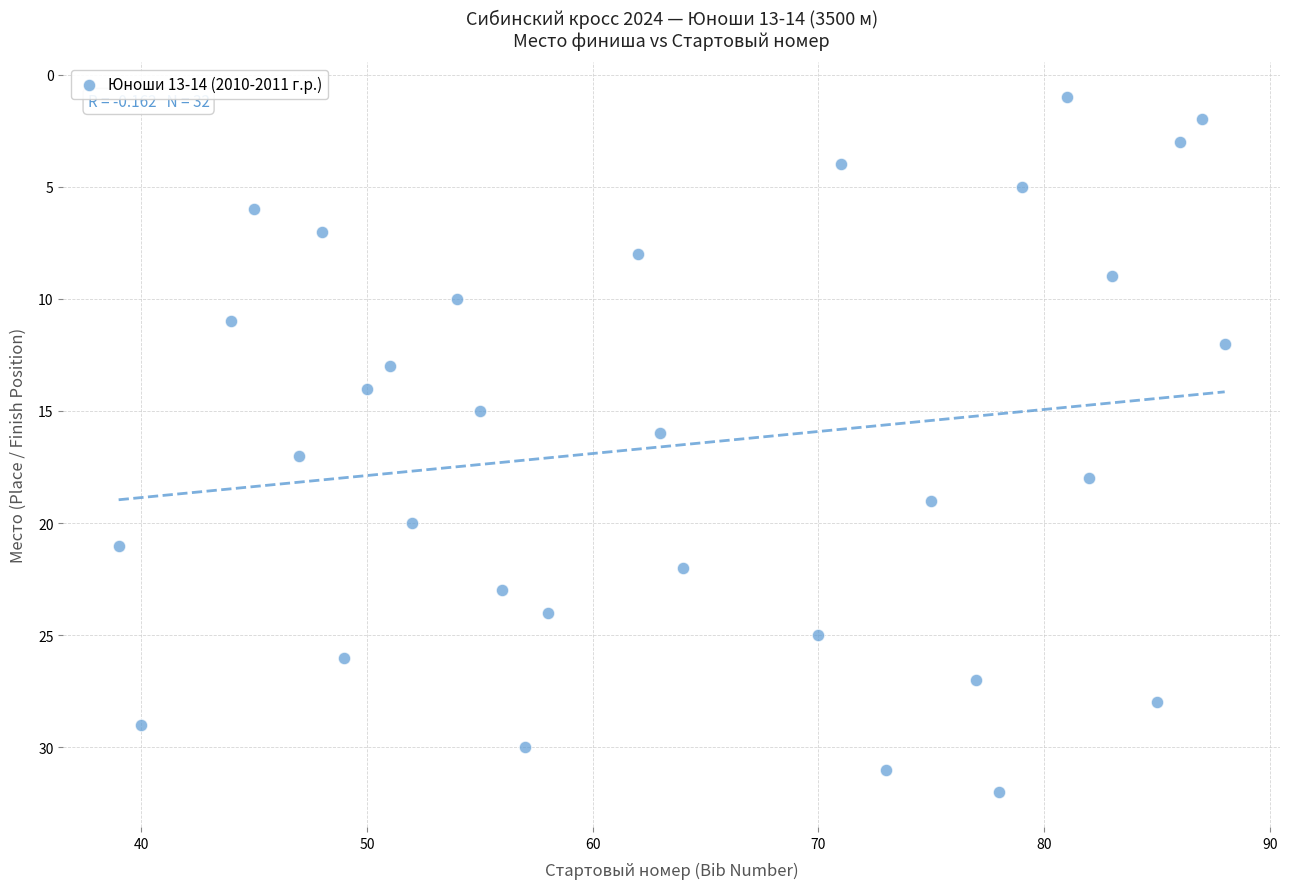

What is the range of X values (max minus min)?

49